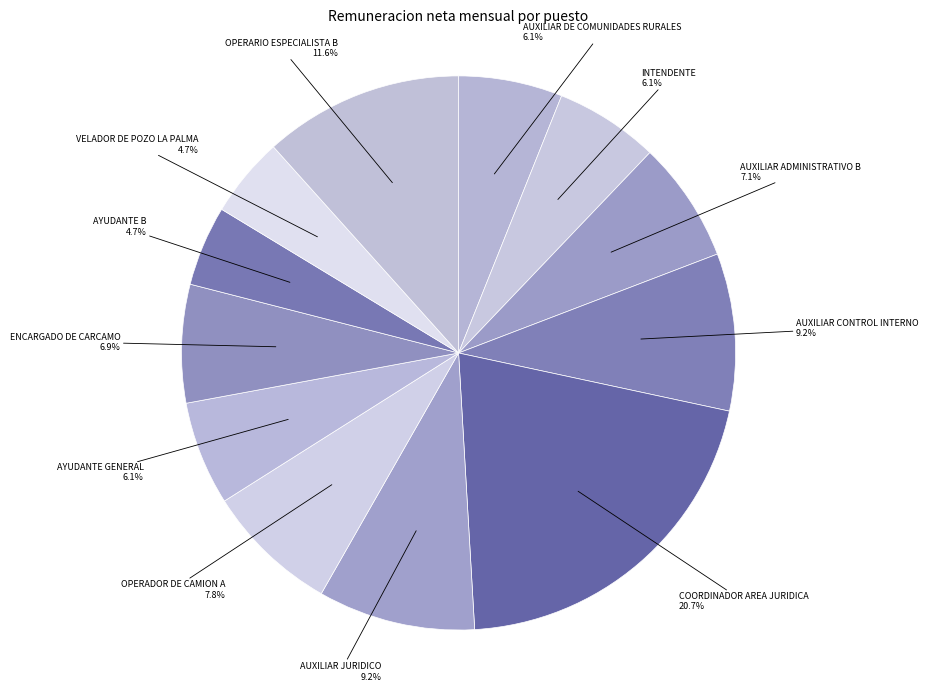

Between ENCARGADO DE CARCAMO and OPERADOR DE CAMION A, which is larger?

OPERADOR DE CAMION A